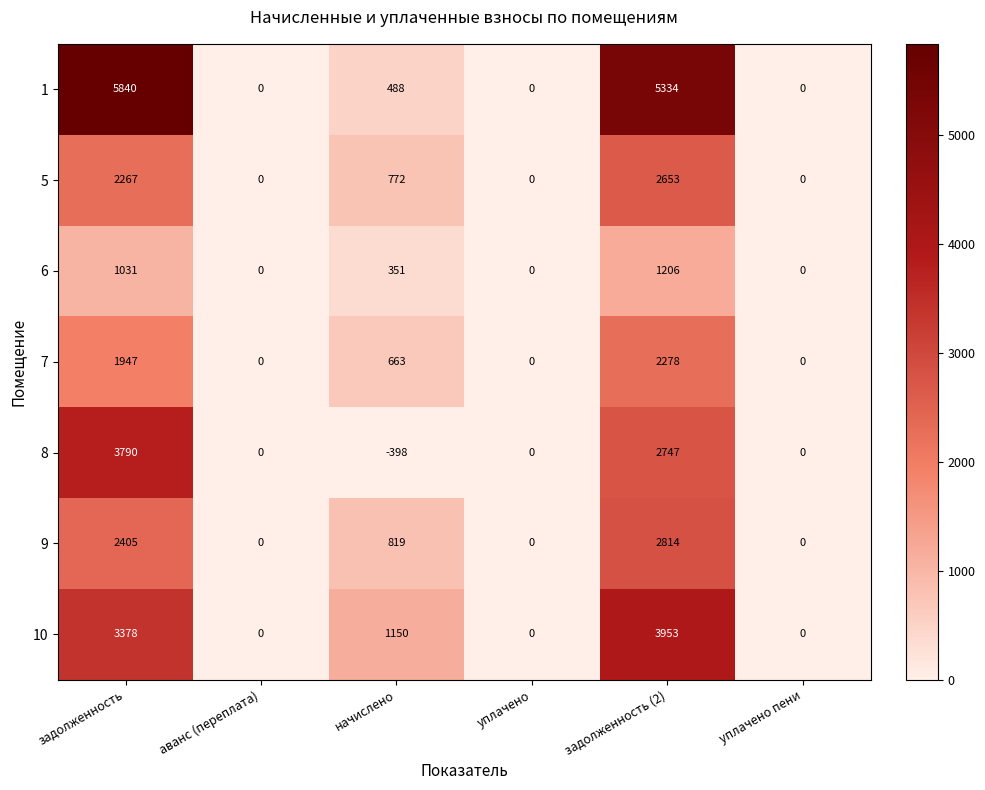

What is the difference between the maximum and minimum values in the 6 series?

1206